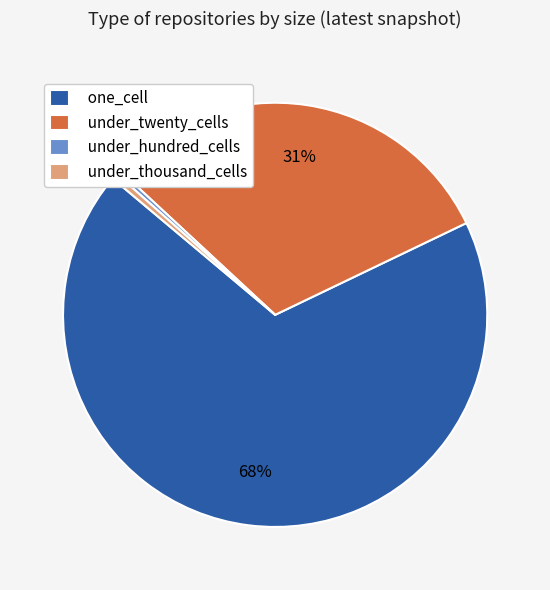

Is it true that under_thousand_cells is 0% of the pie?

True